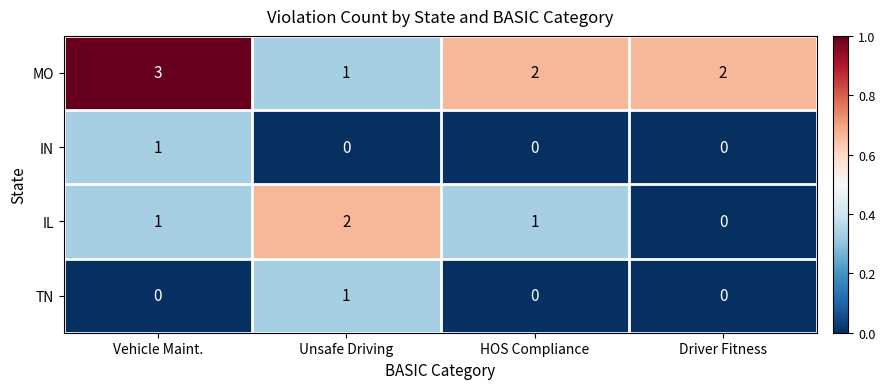

How many positive values does the IL series have?

3